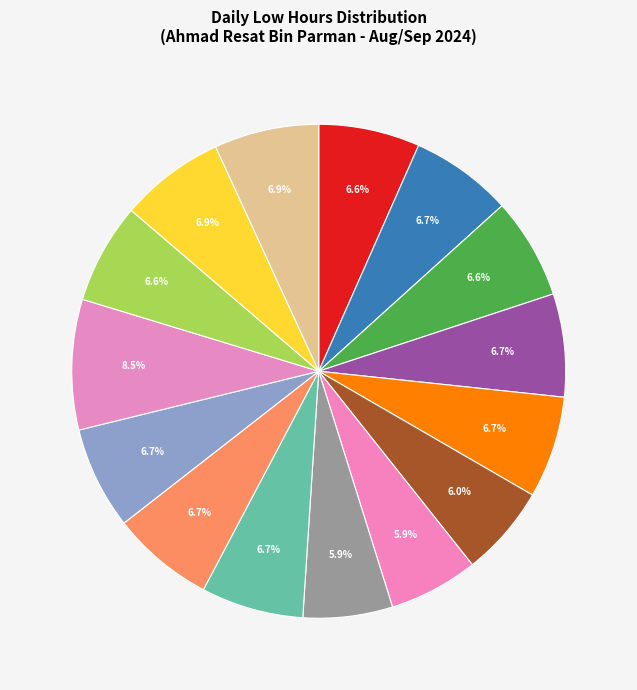

Count the number of slices in the pie.

15